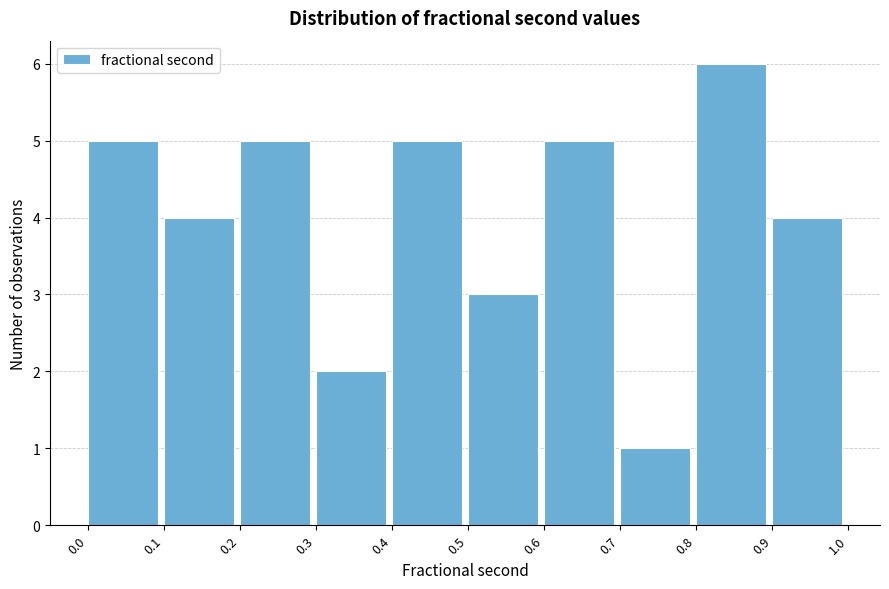

Reading left to right, transcribe all the data shown in this chart.

0.0=5	0.1=4	0.2=5	0.3=2	0.4=5	0.5=3	0.6=5	0.7=1	0.8=6	0.9=4